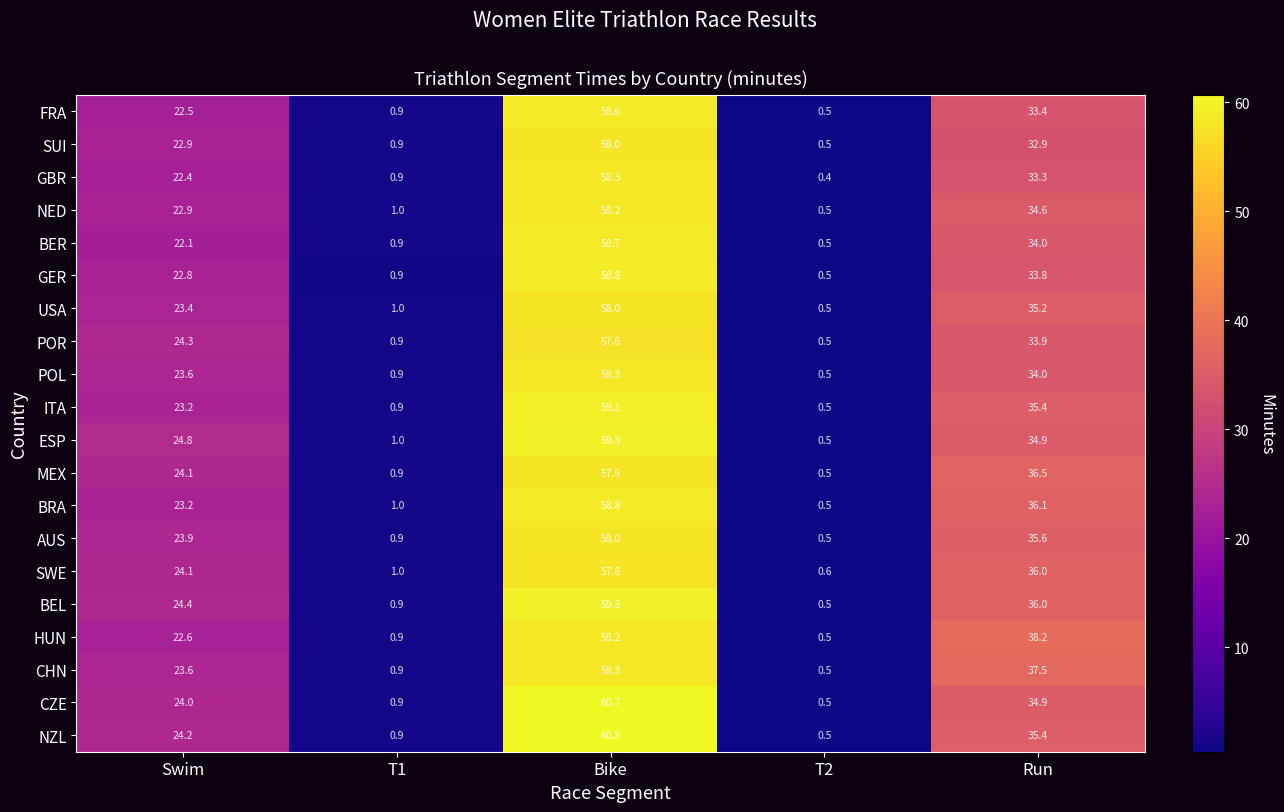

Between Bike and T2, which series saw the biggest shift?

CZE